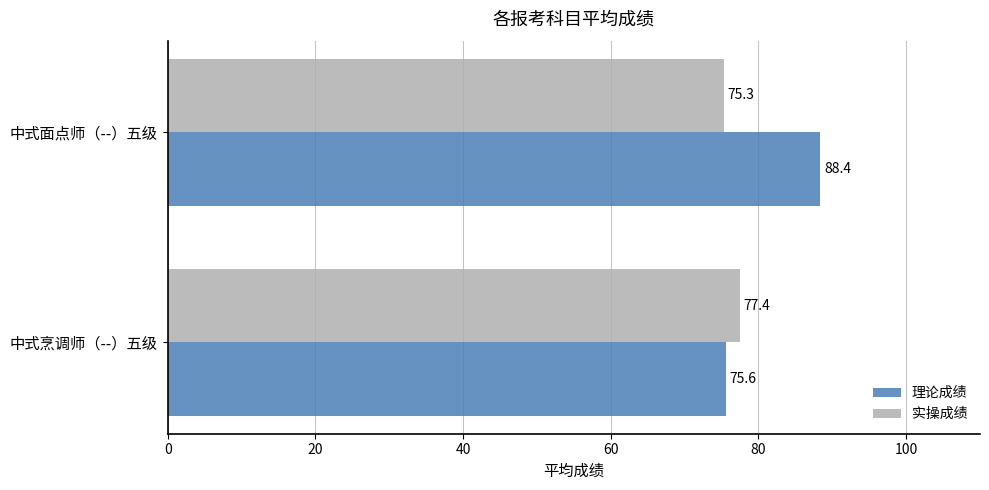

What is the maximum value shown in the chart?

88.4